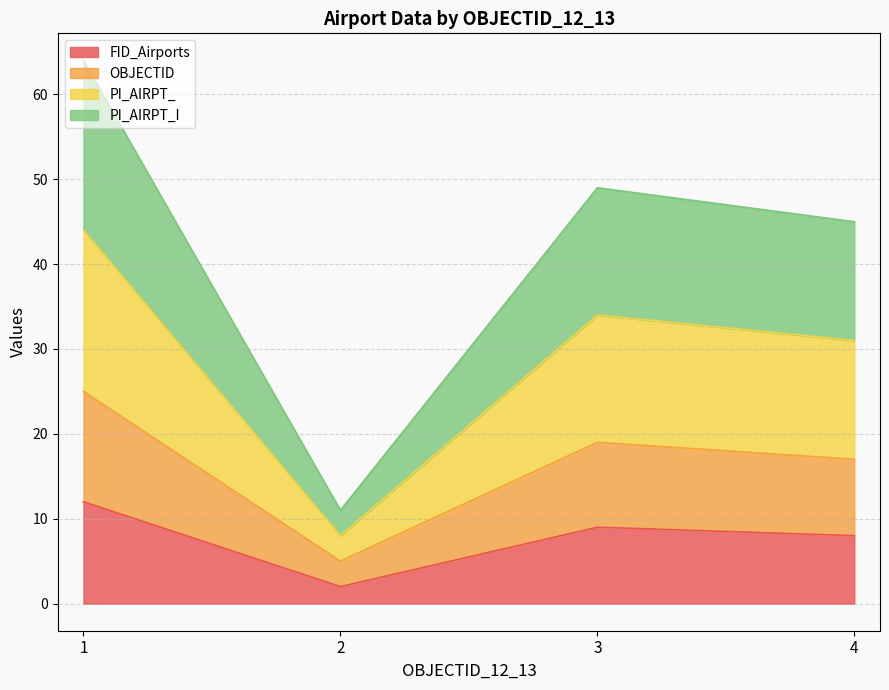

True or false: PI_AIRPT_I and OBJECTID intersect in this chart.

False